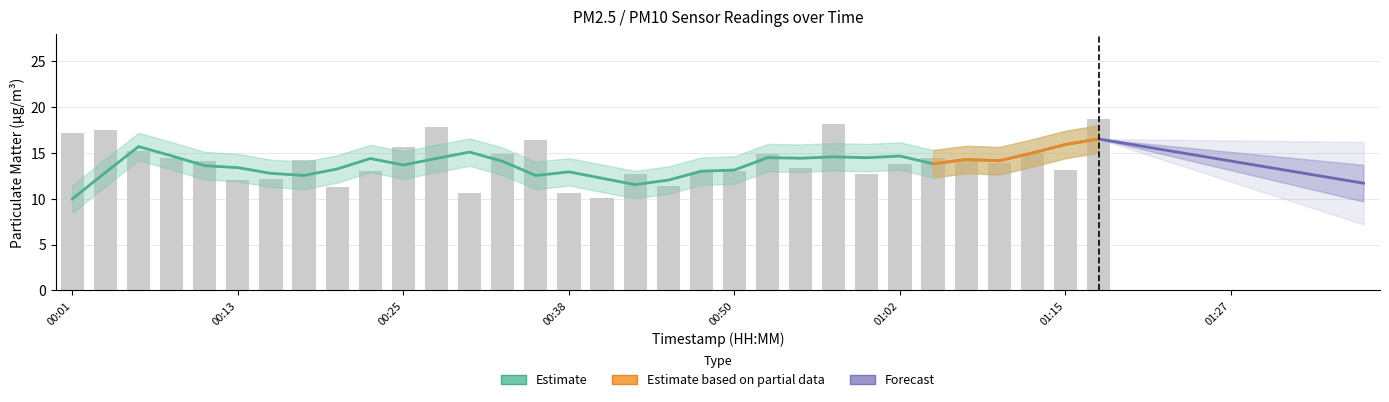

Is the value of P2 at 00:42 greater than the value of P1 at 01:02?

No